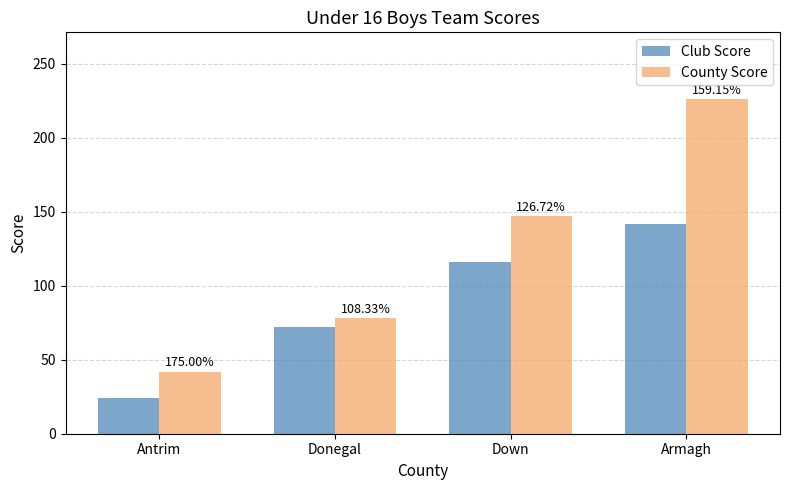

Rank the categories by Club Score value from lowest to highest.

Antrim, Donegal, Down, Armagh